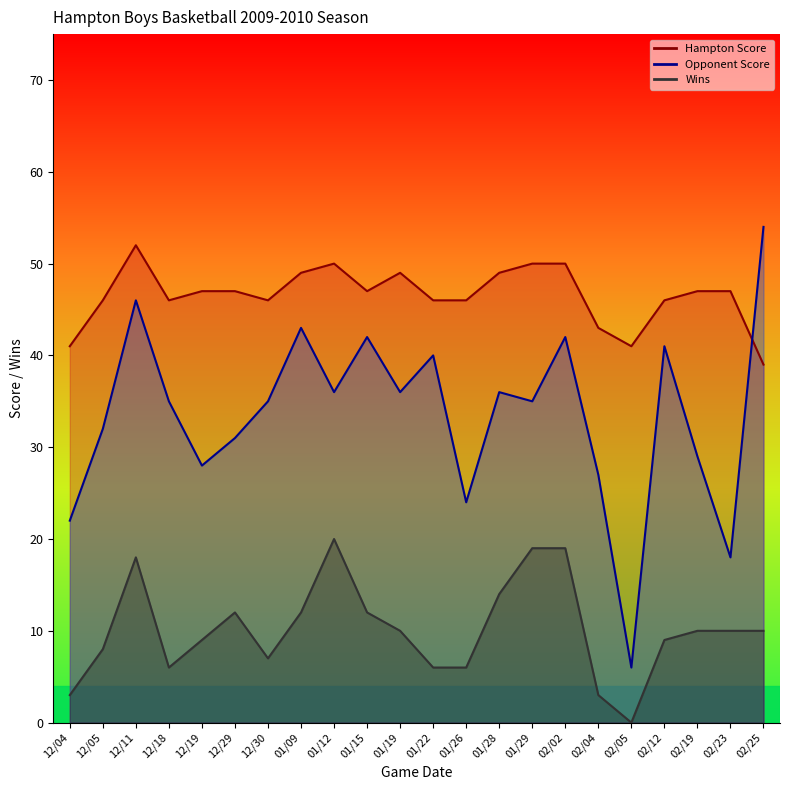

What is the difference between the maximum and minimum values in the Wins series?

20